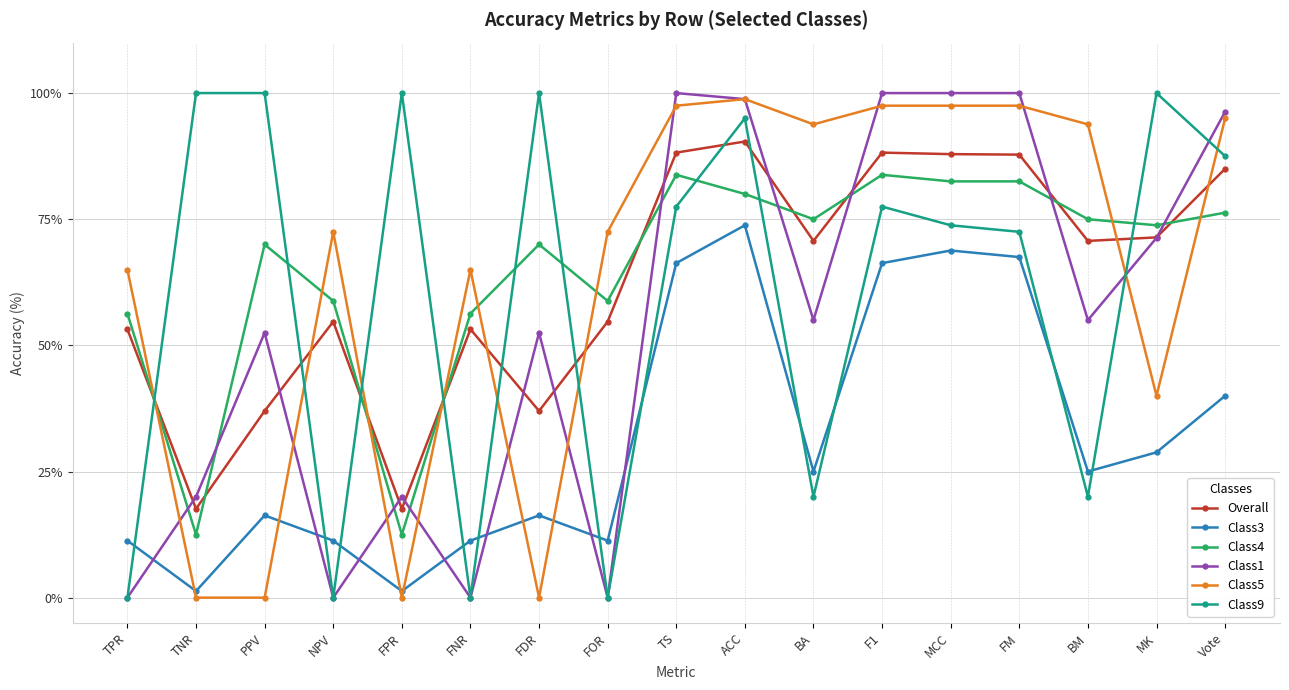

The value of Class1 at TS is 100.0. True or false?

True